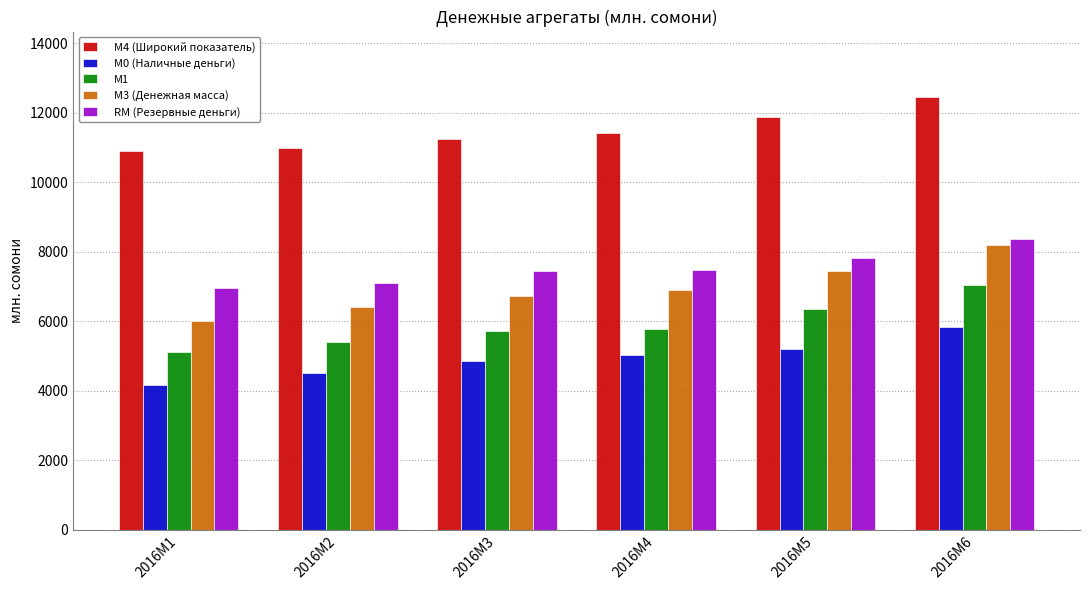

True or false: М0 (Наличные деньги) has a value of 6790.3 at 2016M1.

False